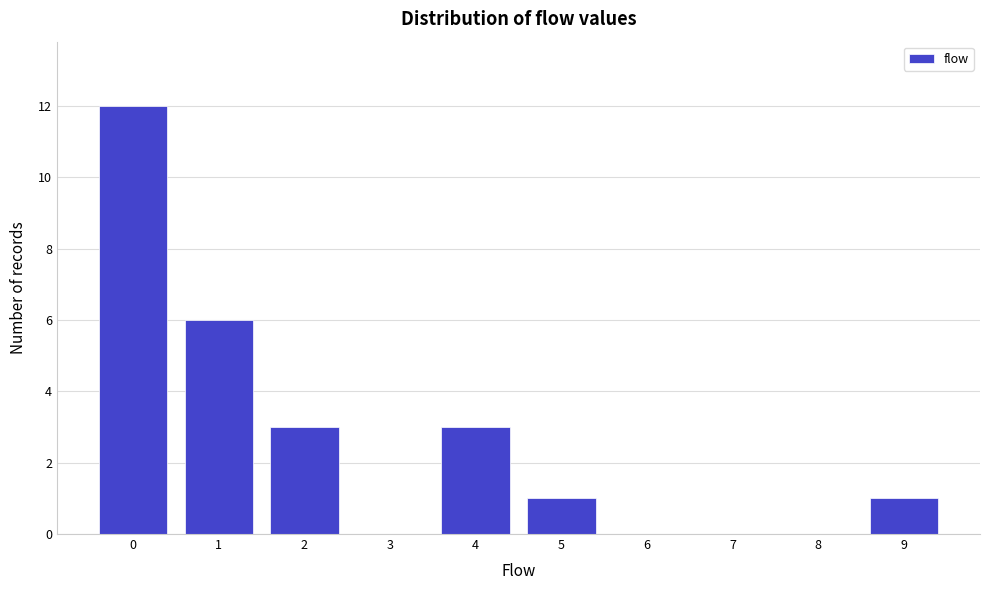

Reading left to right, extract all data points from this chart.

0=12	1=6	2=3	3=0	4=3	5=1	6=0	7=0	8=0	9=1